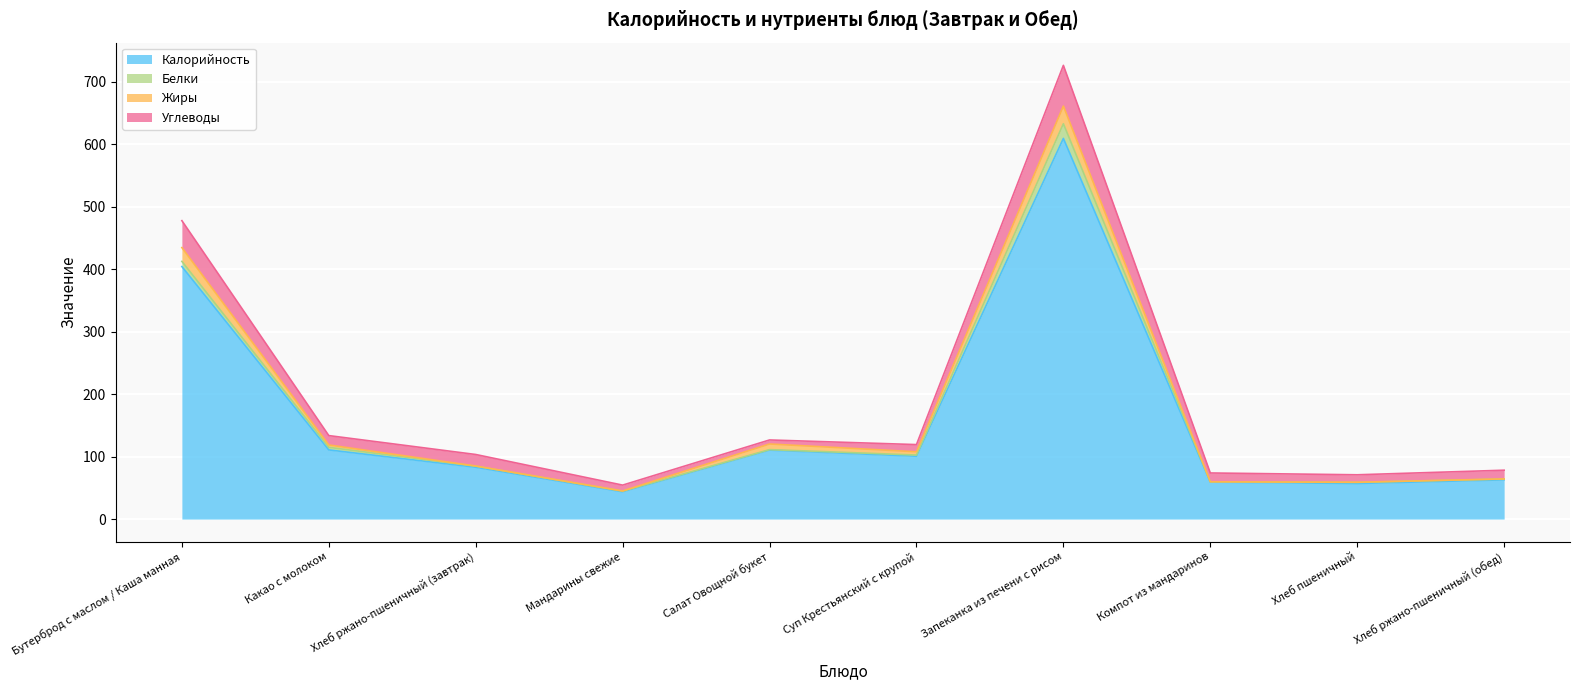

What is the label of the 2nd point from the right?

Хлеб пшеничный